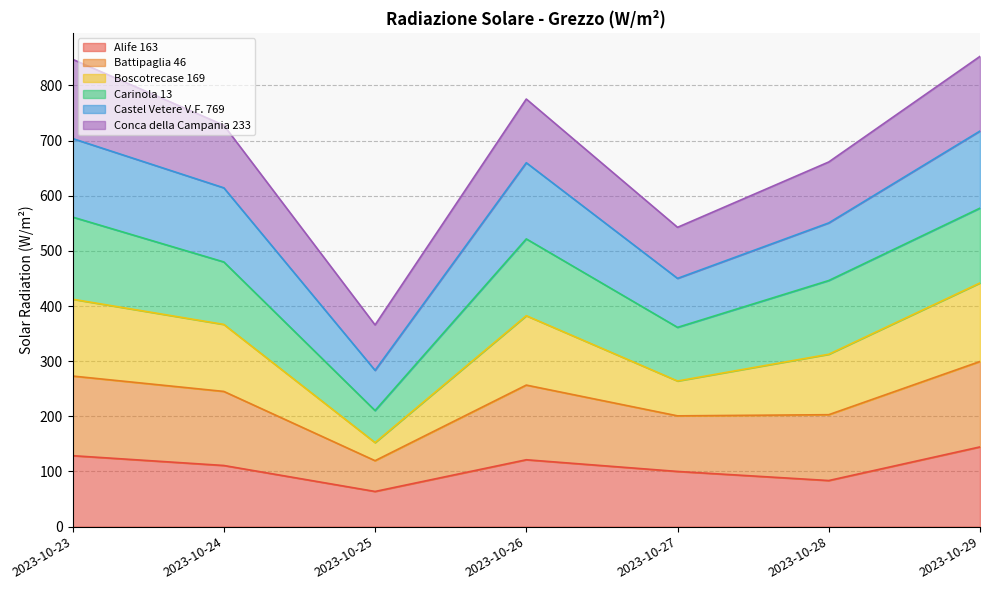

What is the difference between the maximum and minimum values in the Alife 163 series?

80.8